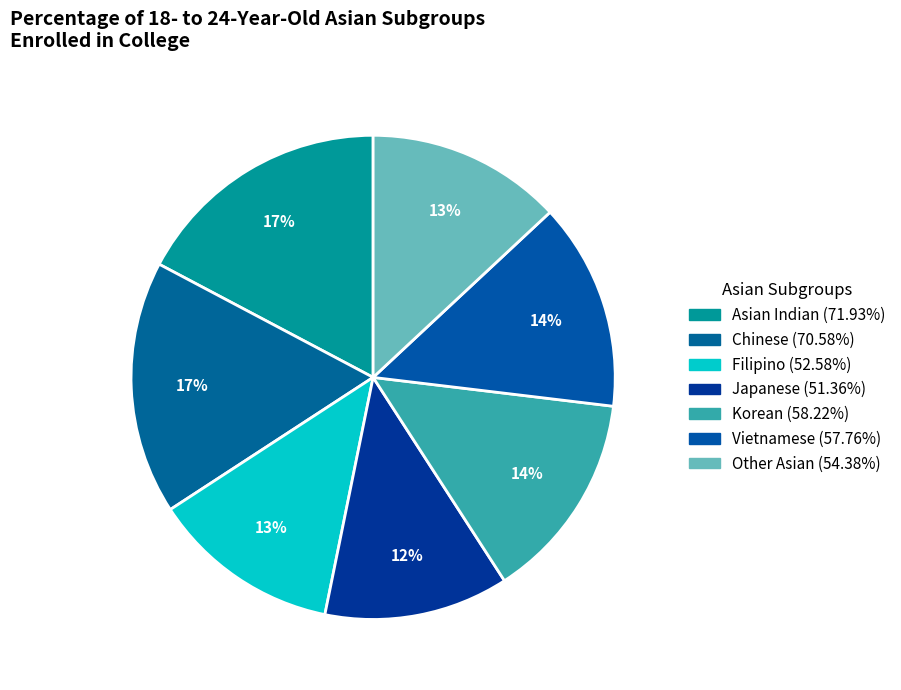

What is the ratio of the value at Other Asian to the value at Asian Indian?

0.8